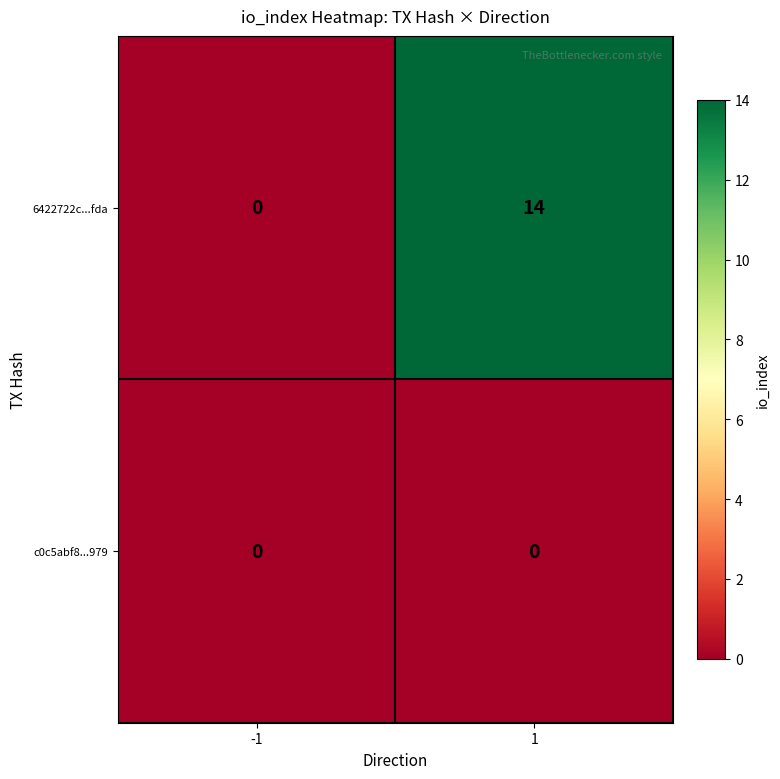

Which series has the largest total across all categories?

6422722c...fda